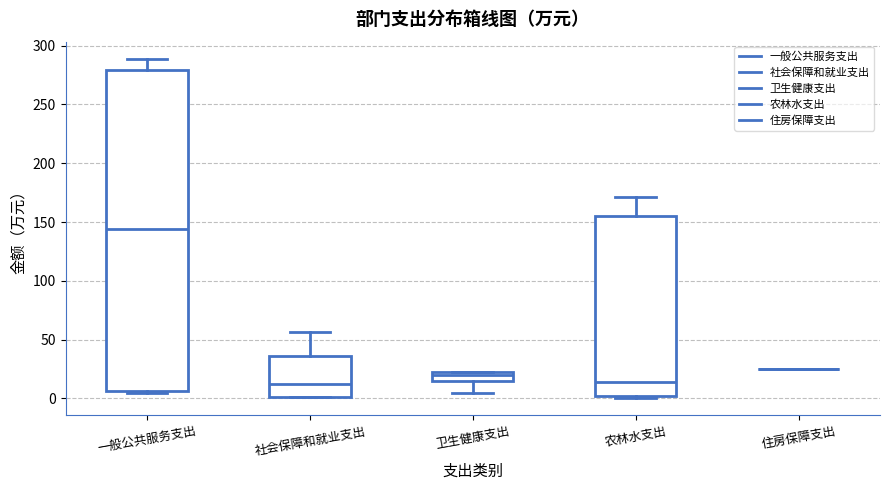

Reading left to right, transcribe this box plot: for each box, give where its median line is, the range the box spans, and where its two whiskers end, as read against the y-axis. The values are not printed on the chart, so give them approximately, as read against the axis.

一般公共服务支出: median 145, box 5 to 280, whiskers 5 to 290
社会保障和就业支出: median 15, box 0 to 35, whiskers 0 to 55
卫生健康支出: median 20 (just below the box's upper edge), box 15 to 20, whiskers 5 to 20
农林水支出: median 15, box 0 to 155, whiskers 0 (just below the box's lower edge) to 170
住房保障支出: box collapsed to a line at 25, whiskers 25 to 25